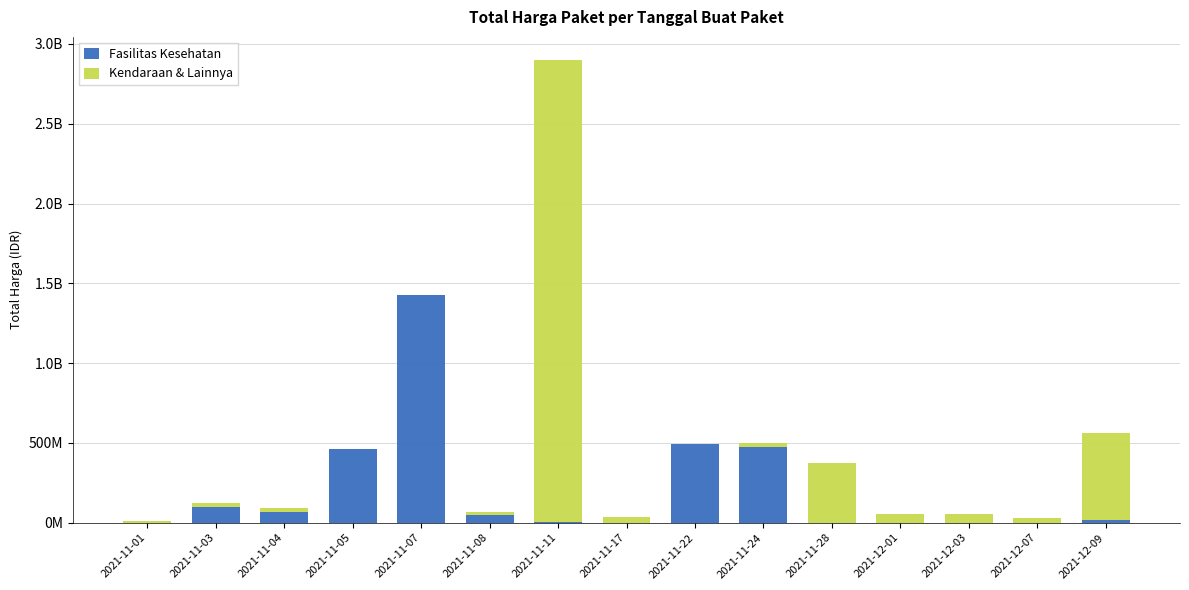

Between 2021-11-03 and 2021-12-03, which is larger?

2021-11-03